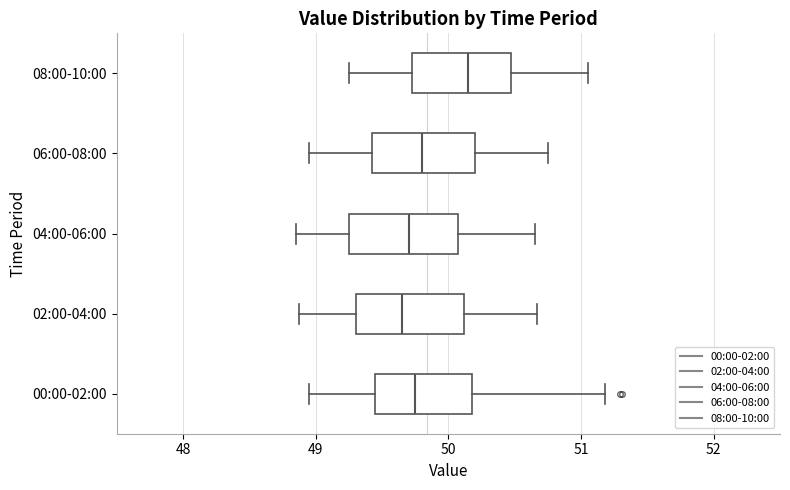

Reading bottom to top, transcribe this box plot: for each box, give where its median line is, the range the box spans, and where its two whiskers end, as read against the x-axis. The values are not printed on the chart, so give them approximately, as read against the axis.

00:00-02:00: median 49.7, box 49.5 to 50.2, whiskers 49.0 to 51.2
02:00-04:00: median 49.7, box 49.3 to 50.1, whiskers 48.9 to 50.7
04:00-06:00: median 49.7, box 49.3 to 50.1, whiskers 48.9 to 50.7
06:00-08:00: median 49.8, box 49.4 to 50.2, whiskers 49.0 to 50.8
08:00-10:00: median 50.2, box 49.7 to 50.5, whiskers 49.3 to 51.1